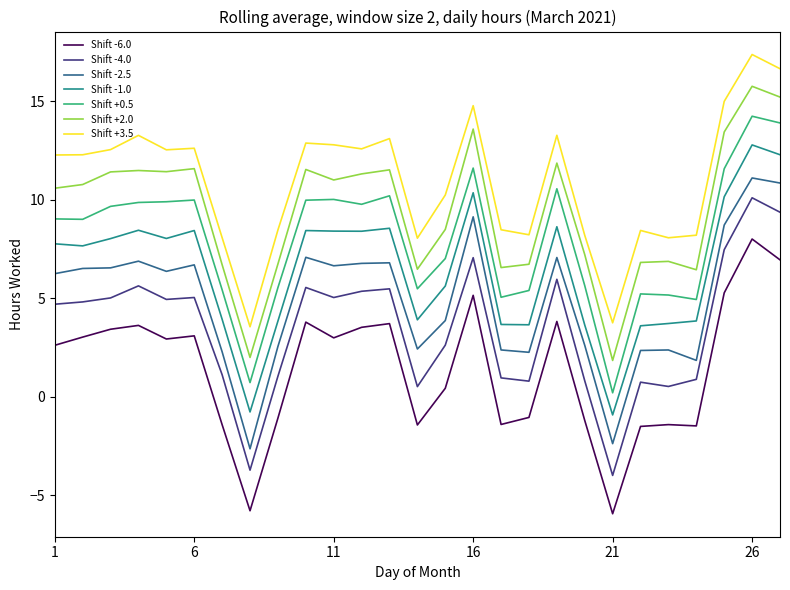

What is the difference between the maximum and minimum values in the Shift +3.5 series?

13.8